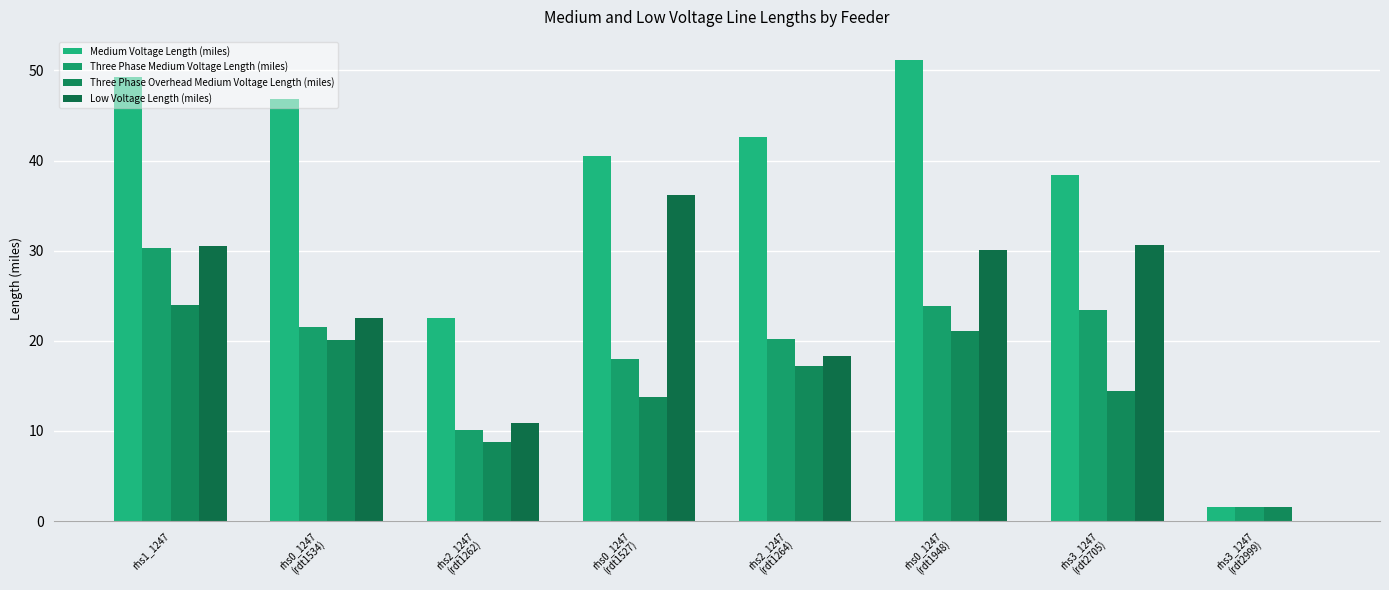

Rank the series by their average value, from highest to lowest.

Medium Voltage Length (miles), Low Voltage Length (miles), Three Phase Medium Voltage Length (miles), Three Phase Overhead Medium Voltage Length (miles)